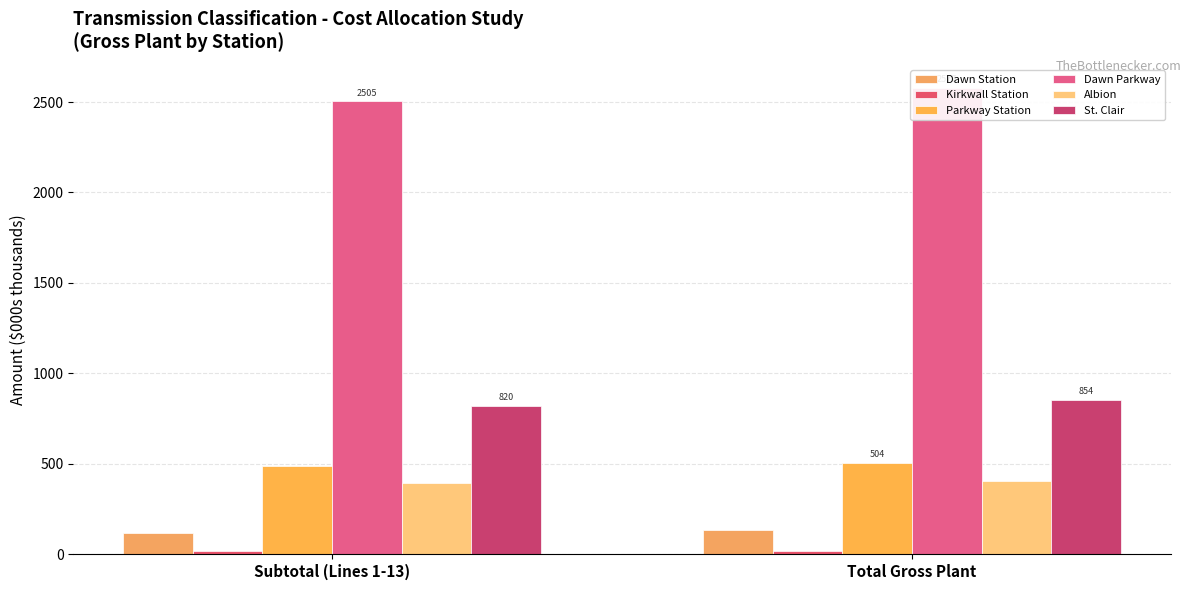

Which series has the widest spread of values?

Dawn Parkway